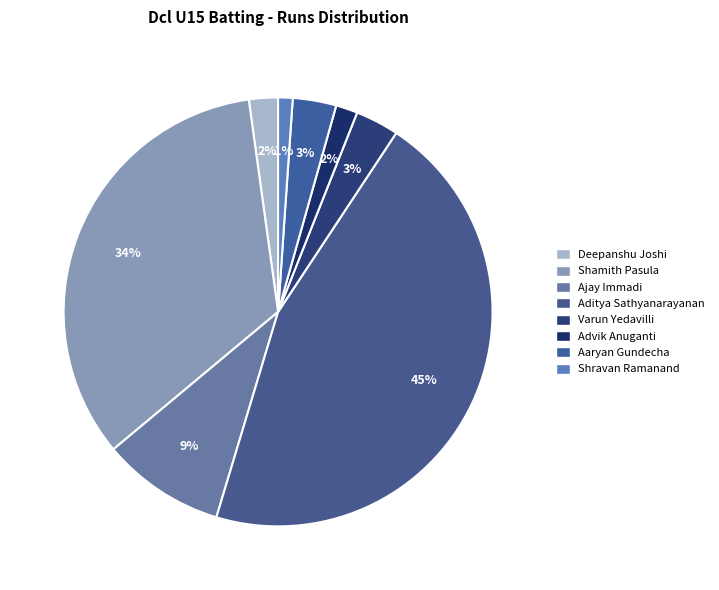

How many segments does this pie chart have?

8